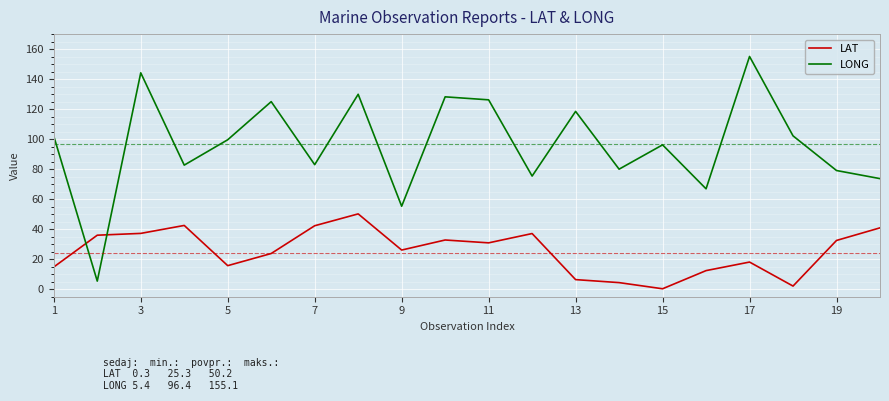

Is this an area chart (filled region under the line)?

No